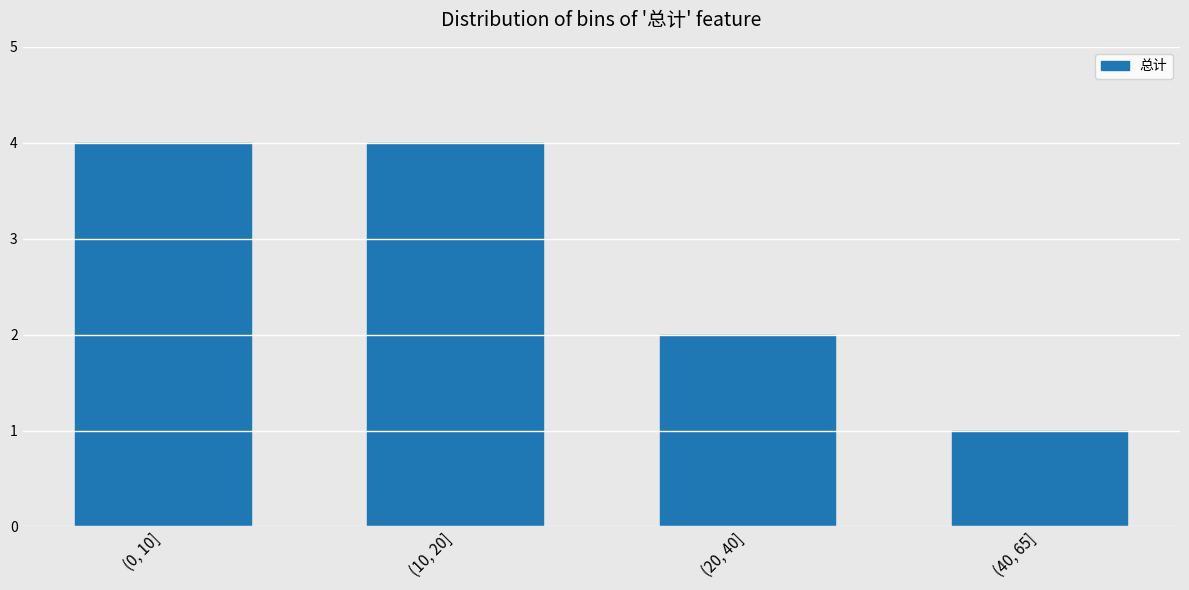

Reading right to left, extract all data points from this chart.

(40, 65]=1	(20, 40]=2	(10, 20]=4	(0, 10]=4